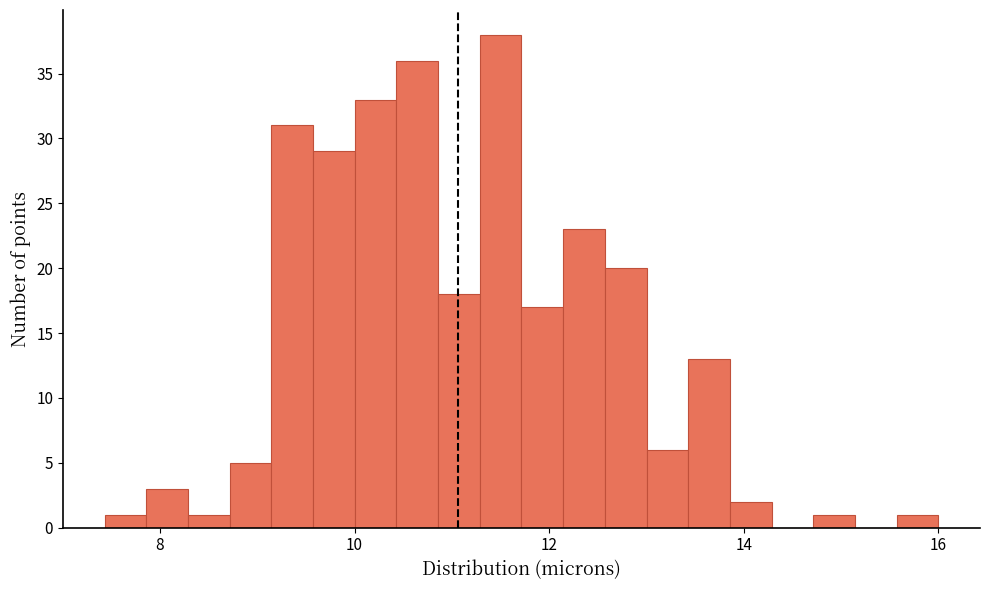

Read against the x-axis, roughly where is the centre of the tallest bar?

11.6